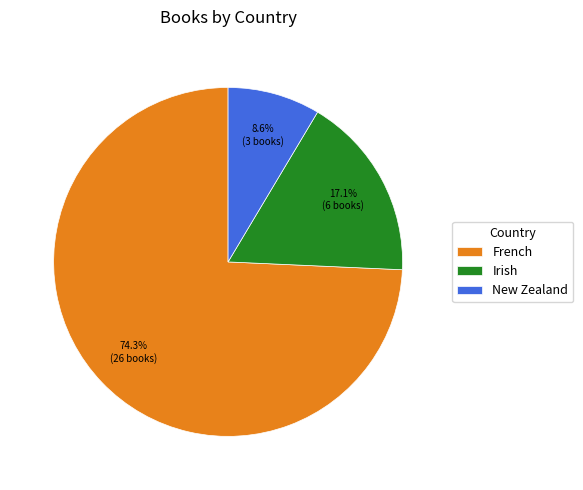

How many slices are in this pie chart?

3